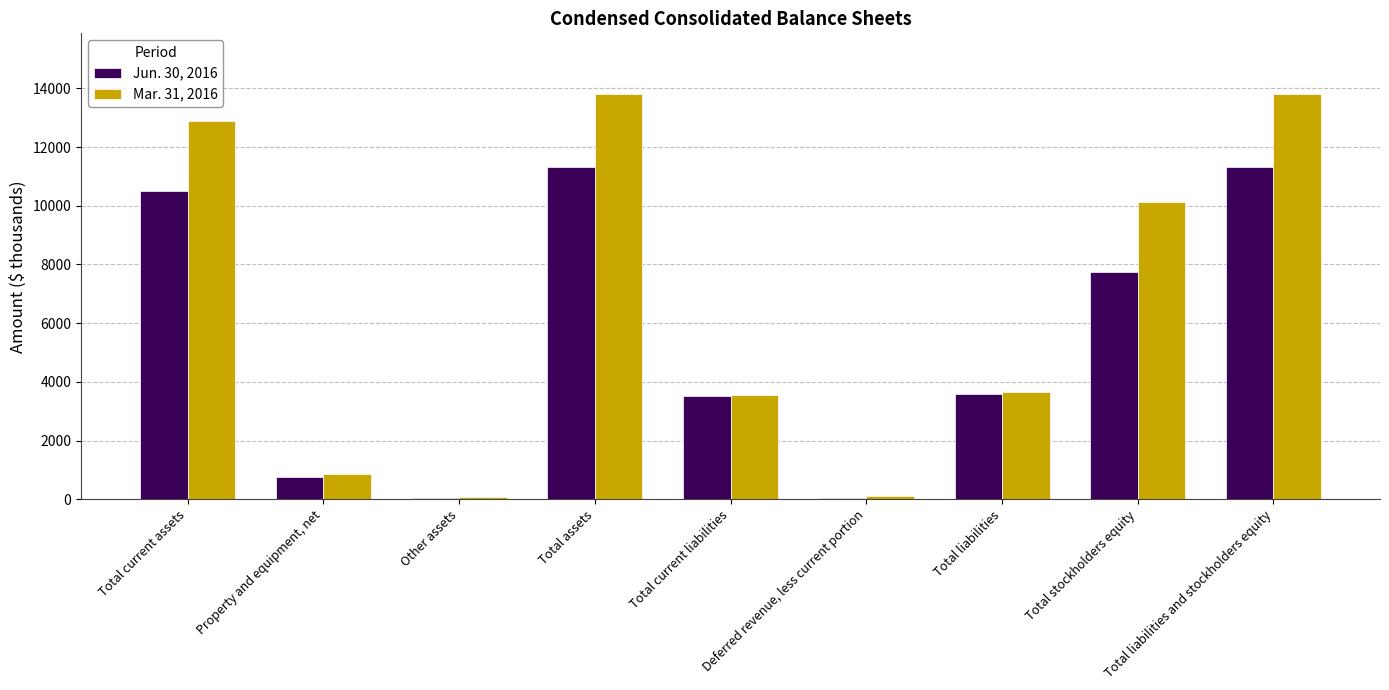

What is the greatest value displayed?

13803